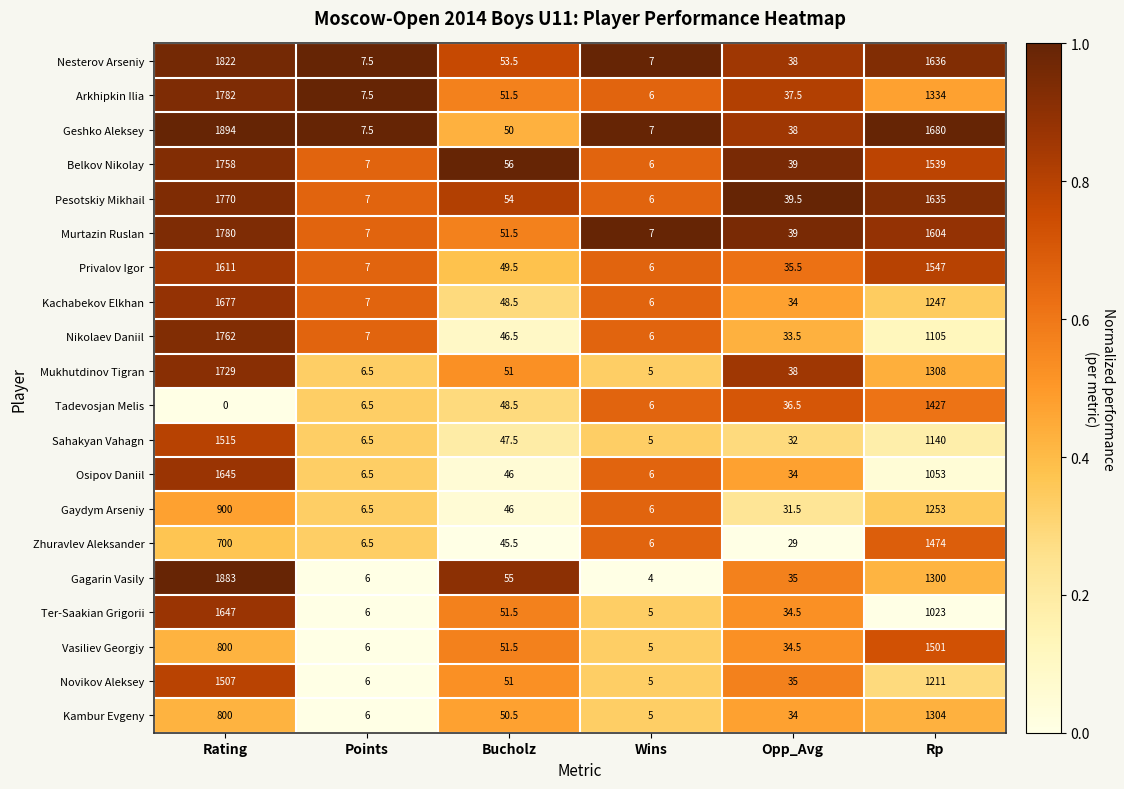

The value of Pesotskiy Mikhail at Rating is 971.9. True or false?

False